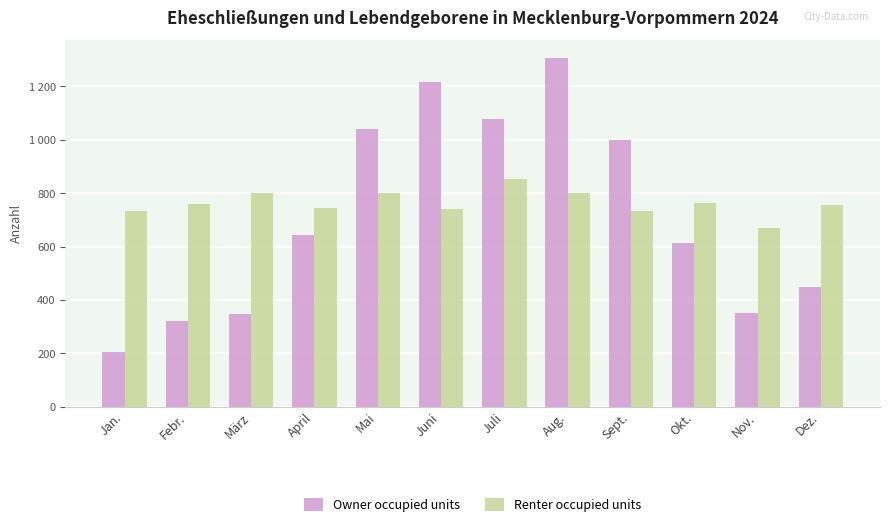

Which series has the largest range (max minus min)?

Owner occupied units